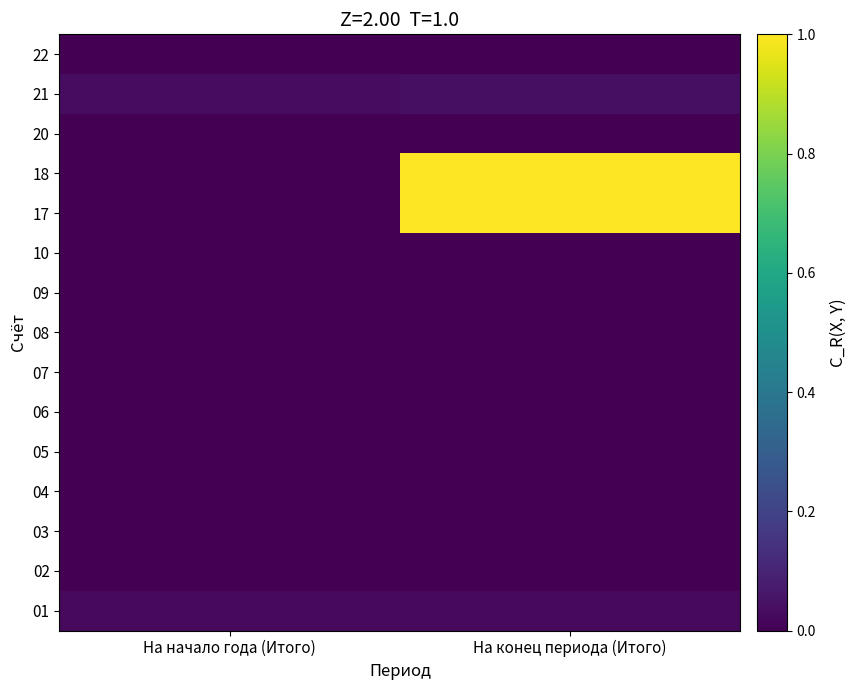

Reading left to right, transcribe all the data shown in this chart.

01: На начало года (Итого)=0.0	На конец периода (Итого)=0.0
02: На начало года (Итого)=0.0	На конец периода (Итого)=0.0
03: На начало года (Итого)=0.0	На конец периода (Итого)=0.0
04: На начало года (Итого)=0.0	На конец периода (Итого)=0.0
05: На начало года (Итого)=0.0	На конец периода (Итого)=0.0
06: На начало года (Итого)=0.0	На конец периода (Итого)=0.0
07: На начало года (Итого)=0.0	На конец периода (Итого)=0.0
08: На начало года (Итого)=0.0	На конец периода (Итого)=0.0
09: На начало года (Итого)=0.0	На конец периода (Итого)=0.0
10: На начало года (Итого)=0.0	На конец периода (Итого)=0.0
17: На начало года (Итого)=0.0	На конец периода (Итого)=1.0
18: На начало года (Итого)=0.0	На конец периода (Итого)=1.0
20: На начало года (Итого)=0.0	На конец периода (Итого)=0.0
21: На начало года (Итого)=0.0	На конец периода (Итого)=0.0
22: На начало года (Итого)=0.0	На конец периода (Итого)=0.0